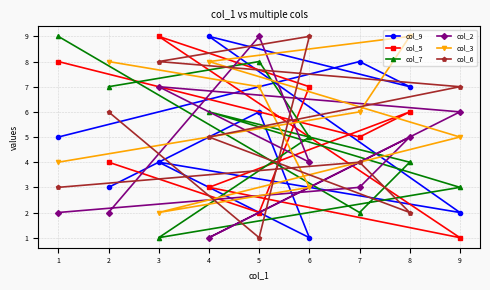

How many data points does each series have?

9